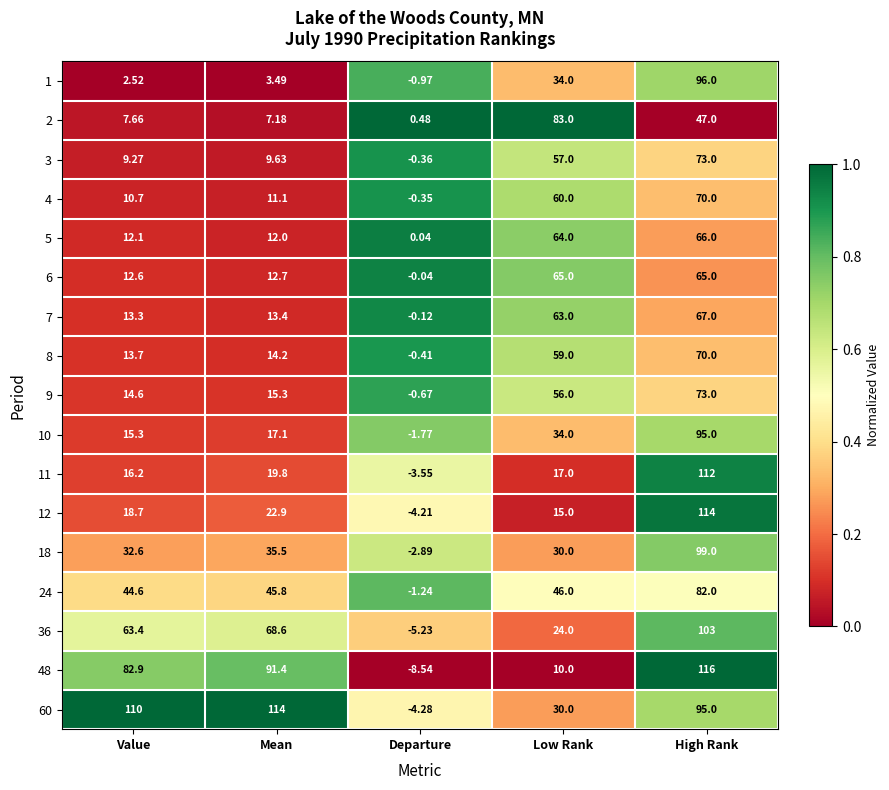

Is the value of 4 at Low Rank greater than the value of 12 at Low Rank?

Yes